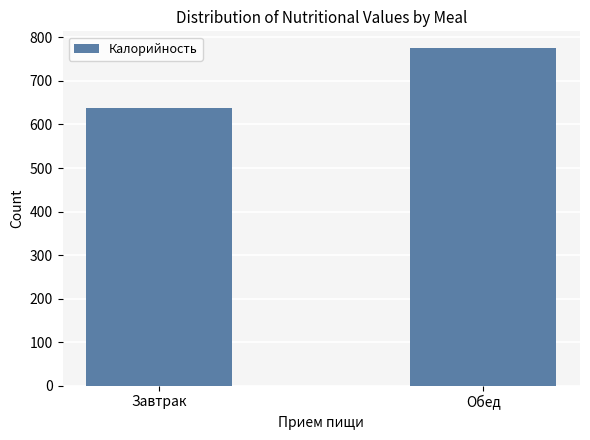

What is the ratio of the value at Обед to the value at Завтрак?

1.2